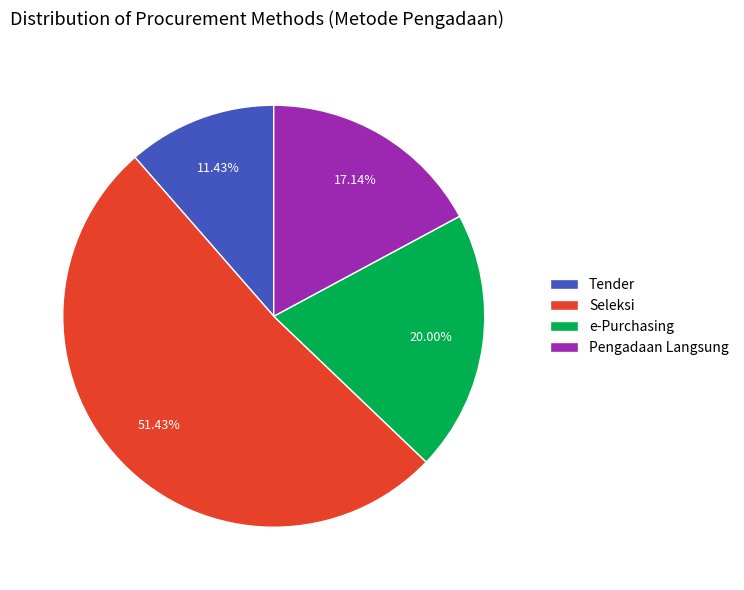

Which slice is the smallest?

Tender